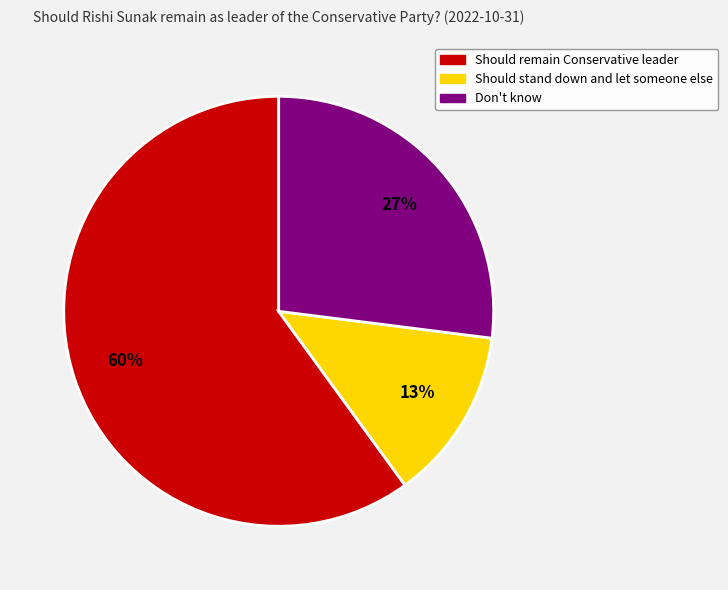

To the nearest percent, what percentage of the pie is Don't know?

27%